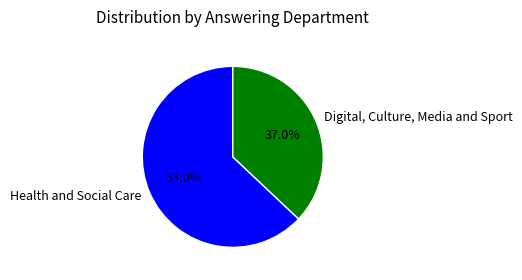

How many slices are in this pie chart?

2